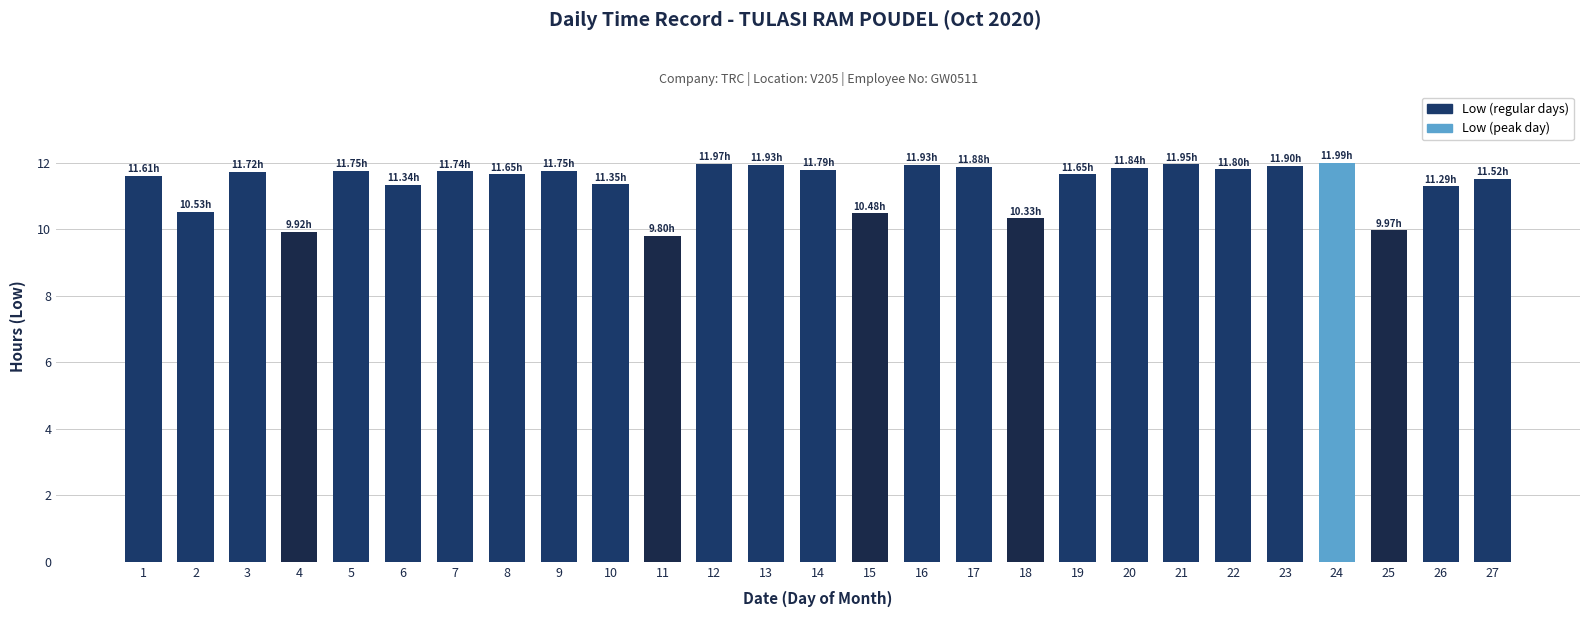

What is the ratio of the value at 22 to the value at 19?

1.0